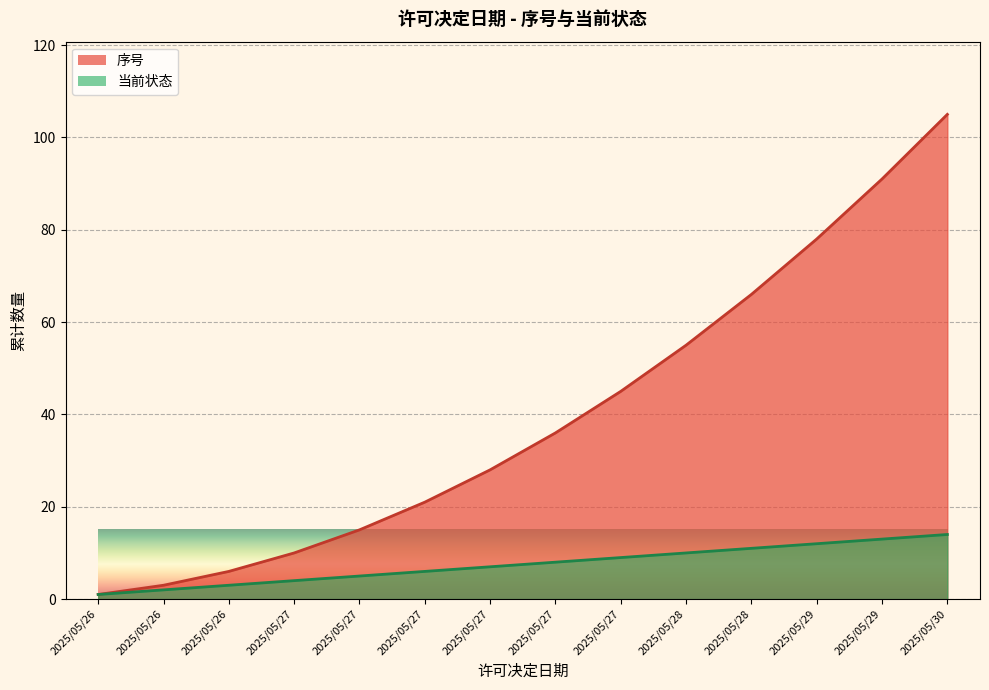

Rank the categories by value from highest to lowest.

2025/05/30, 2025/05/29, 2025/05/29, 2025/05/28, 2025/05/28, 2025/05/27, 2025/05/27, 2025/05/27, 2025/05/27, 2025/05/27, 2025/05/27, 2025/05/26, 2025/05/26, 2025/05/26